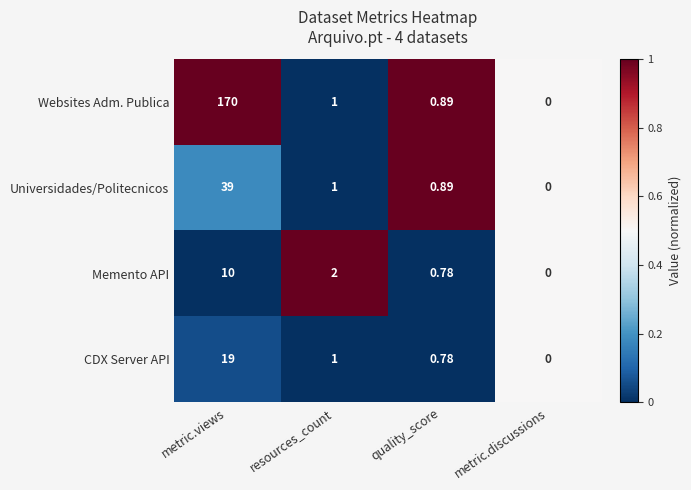

List the labels in order of CDX Server API value, largest first.

metric.views, resources_count, quality_score, metric.discussions